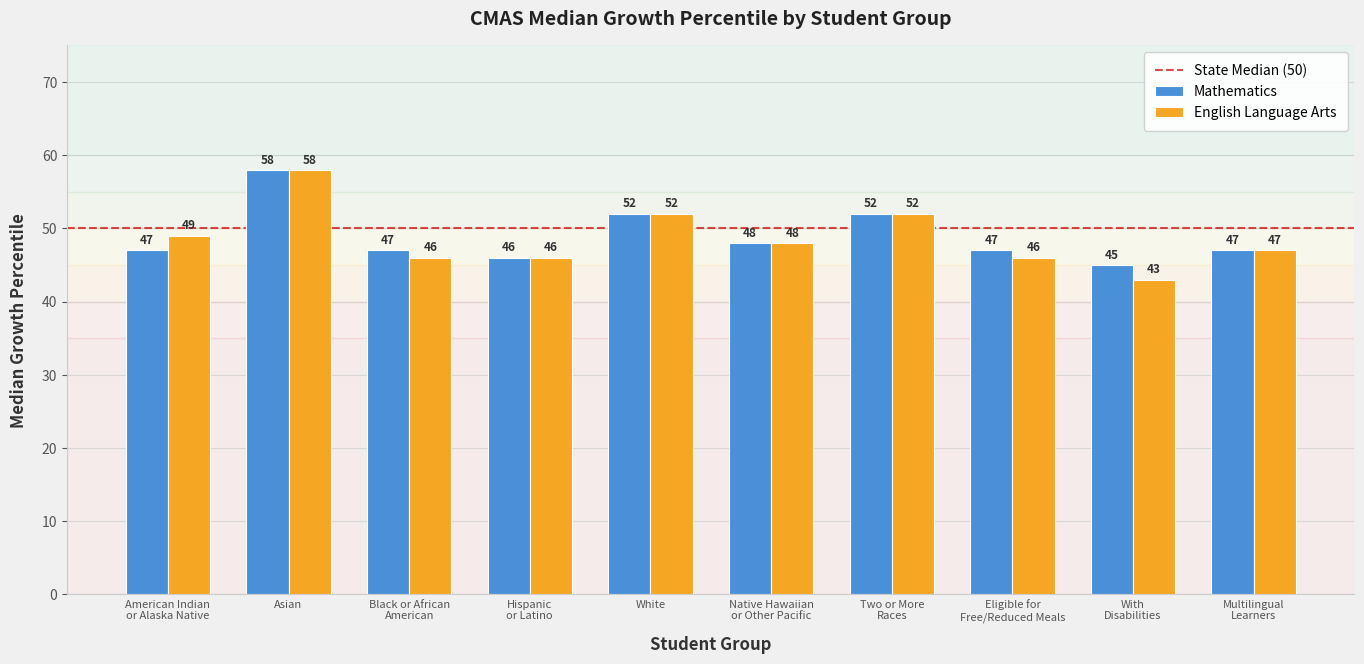

Count the number of data series in this chart.

2